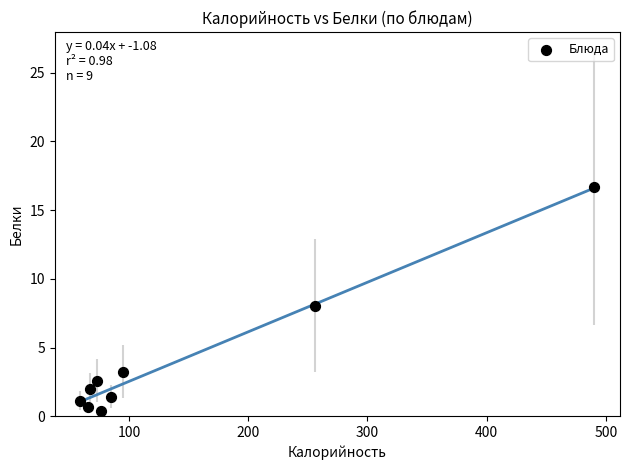

What is the range of Y values (max minus min)?

16.3